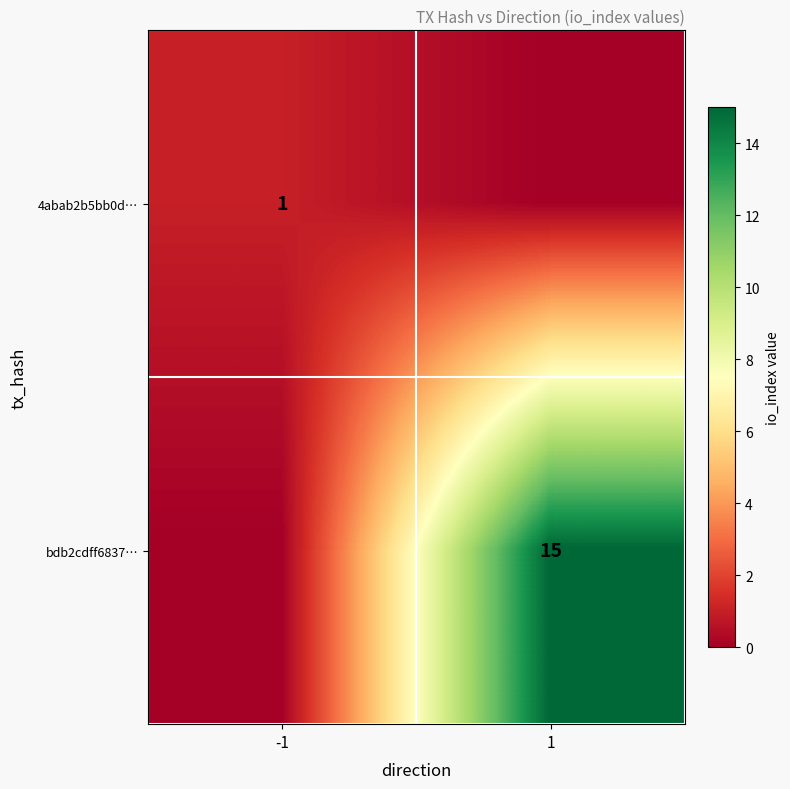

True or false: bdb2cdff6837… has a value of 5 at 1.

False